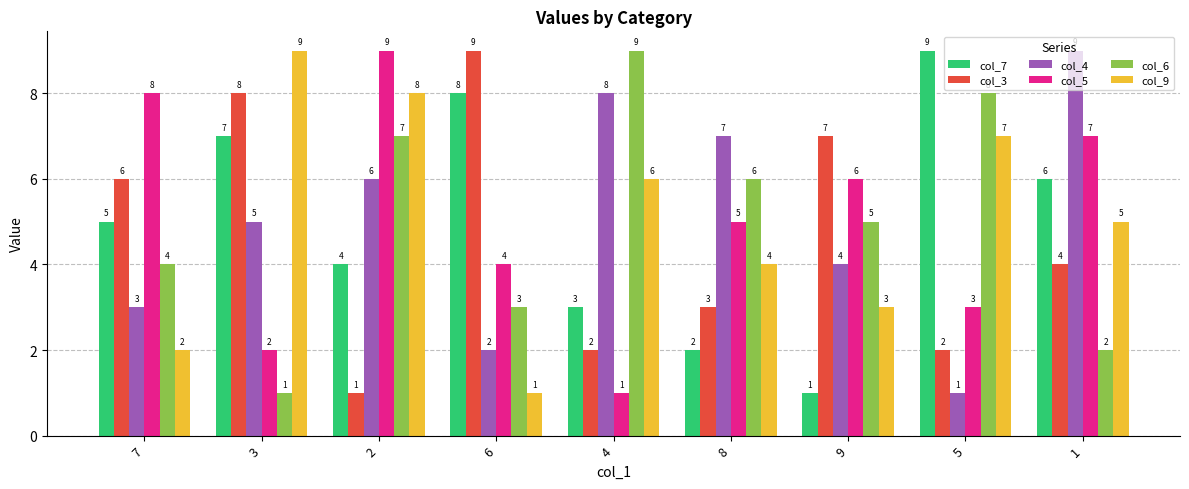

Rank the categories by col_4 value from lowest to highest.

5, 6, 7, 9, 3, 2, 8, 4, 1